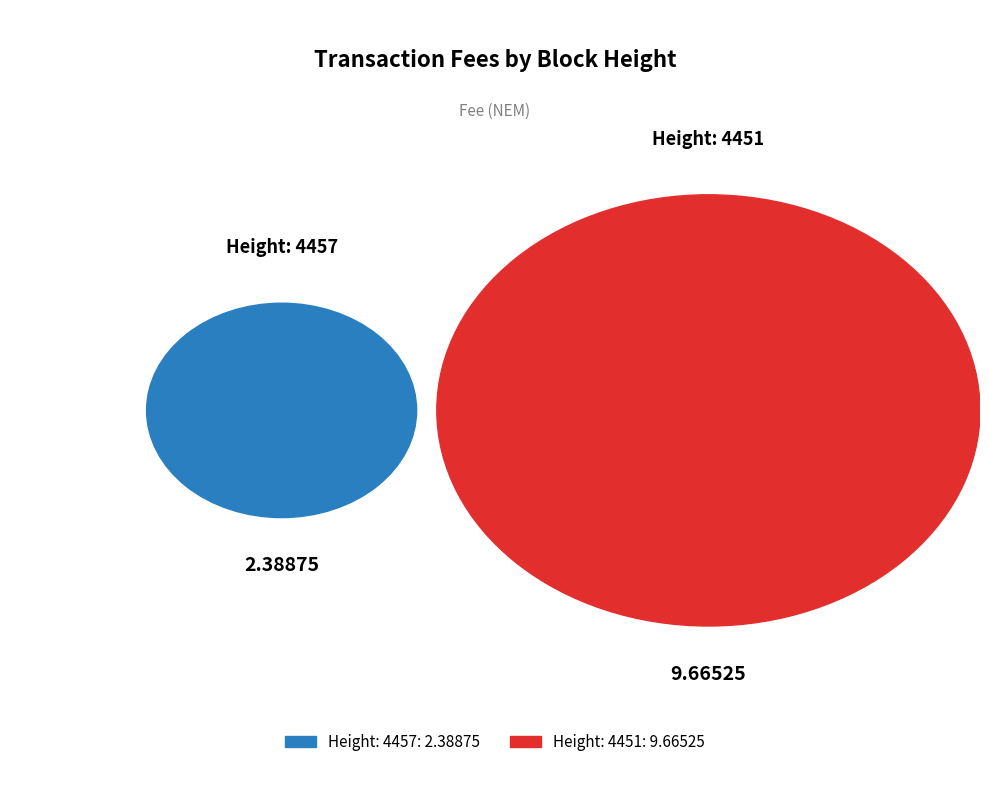

What is the majority slice?

4451